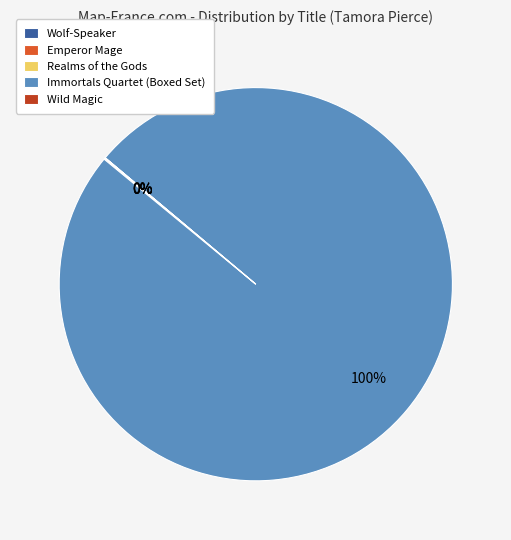

To the nearest percent, what is the difference between the largest and smallest slice percentages?

100%